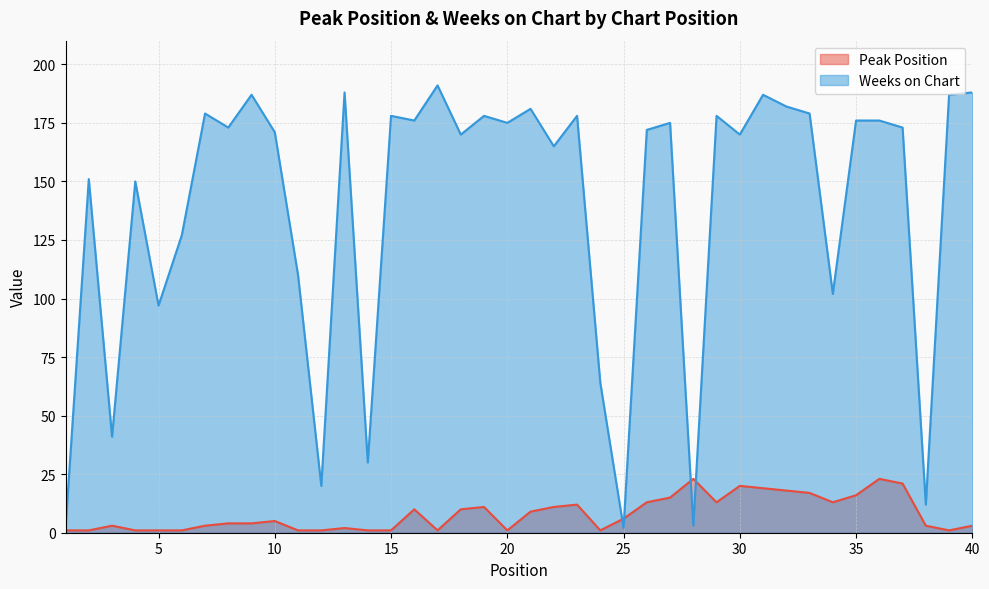

Which series has the widest spread of values?

Weeks on Chart